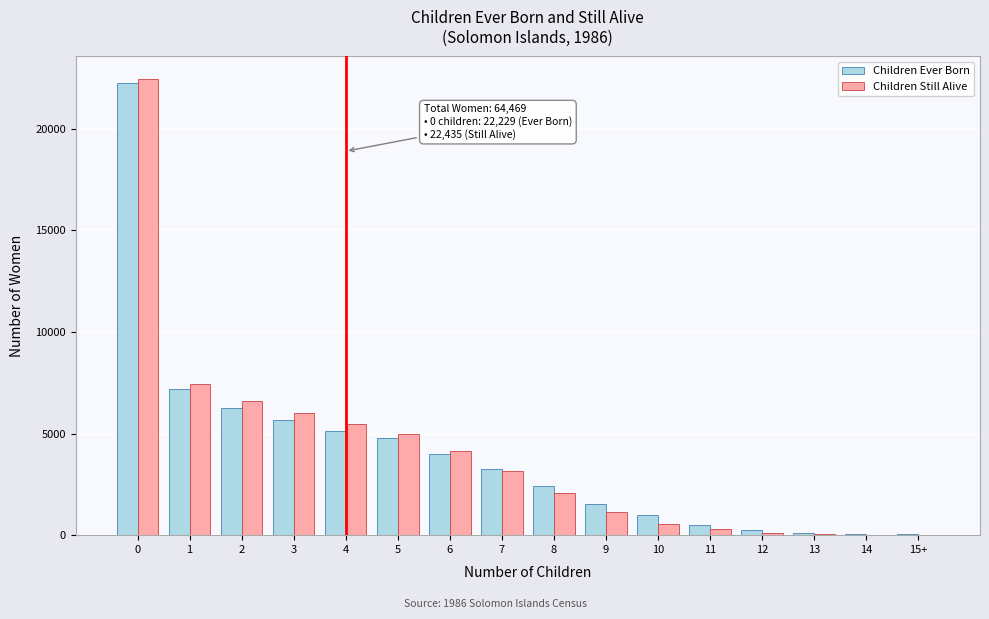

Is the value of Children Still Alive at 4 greater than the value of Children Ever Born at 8?

Yes